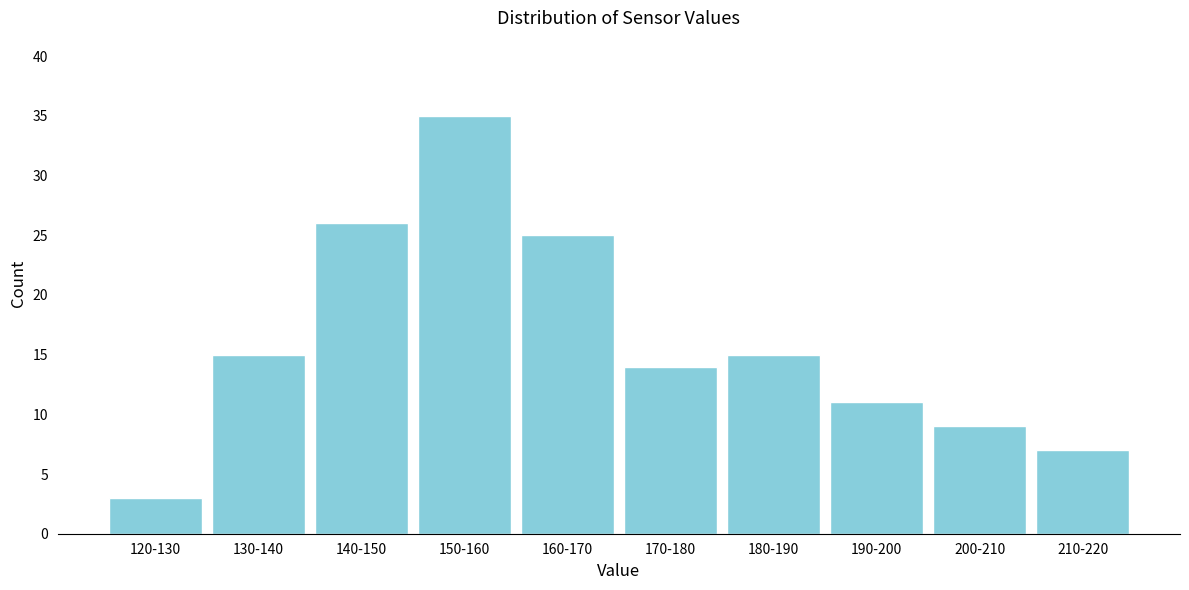

Reading left to right, list all the values displayed in this chart.

120-130=3	130-140=15	140-150=26	150-160=35	160-170=25	170-180=14	180-190=15	190-200=11	200-210=9	210-220=7